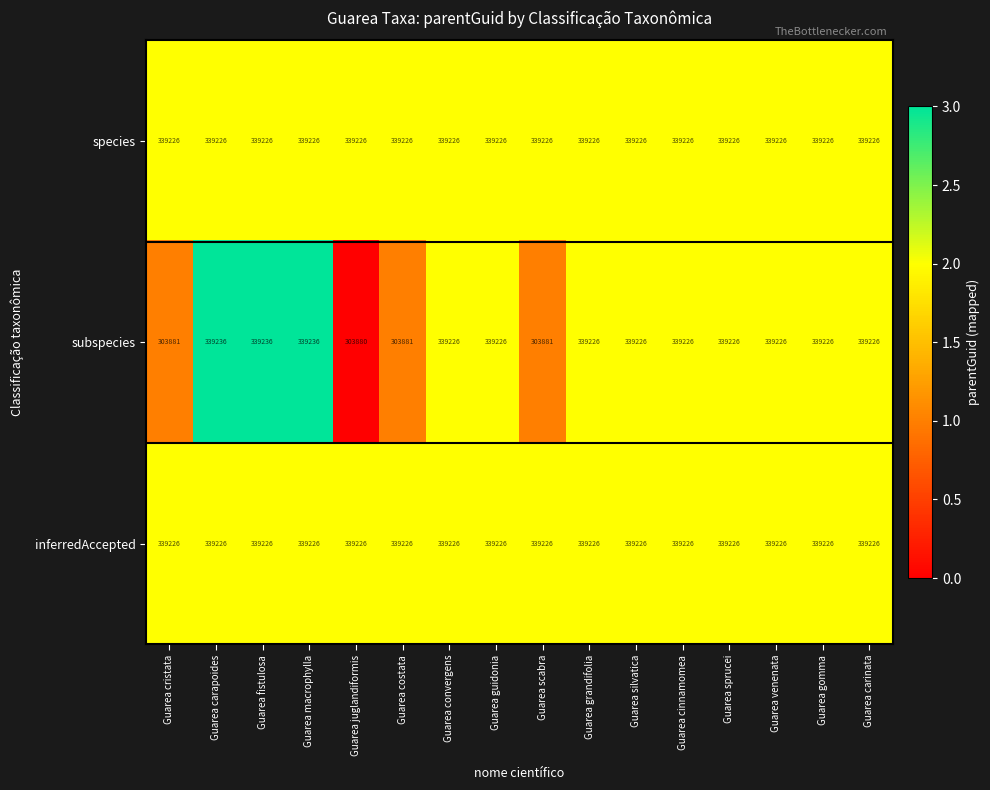

Is the value of inferredAccepted at Guarea scabra greater than the value of subspecies at Guarea carapoides?

No